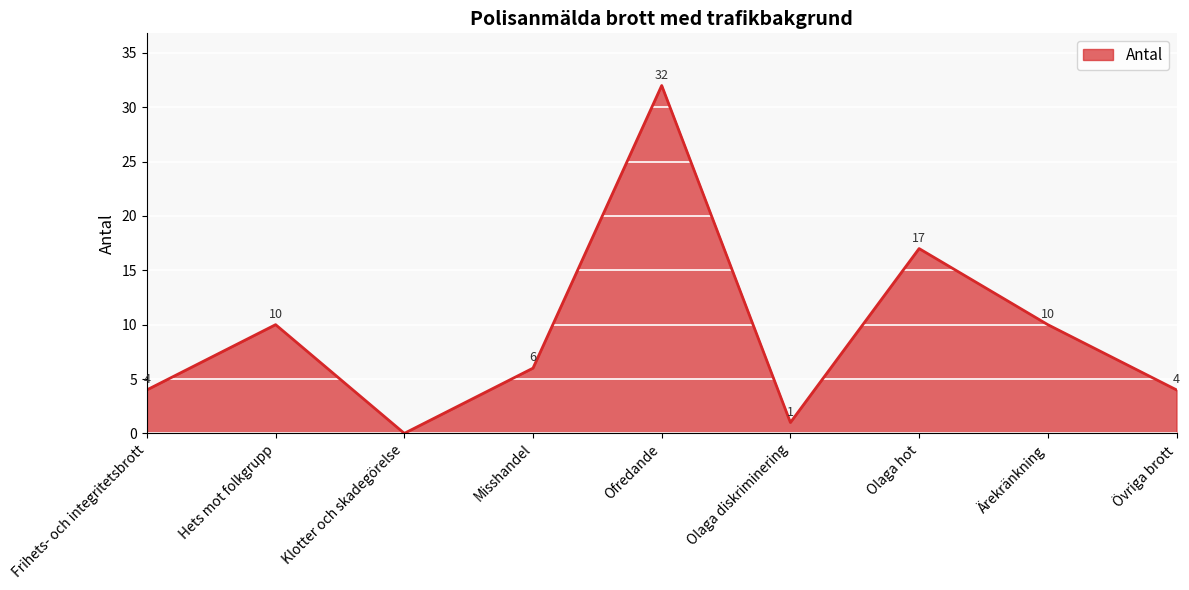

What is the ratio of the value at Ärekränkning to the value at Misshandel?

1.7